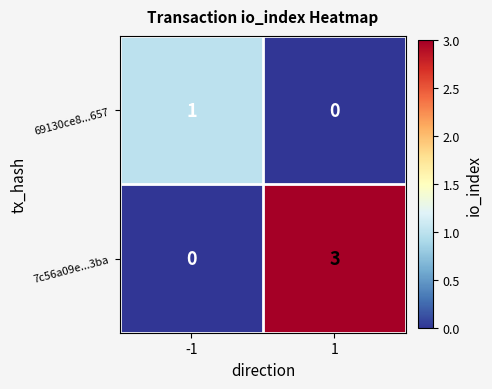

Rank the series by their maximum value, from highest to lowest.

7c56a09e...3ba, 69130ce8...657